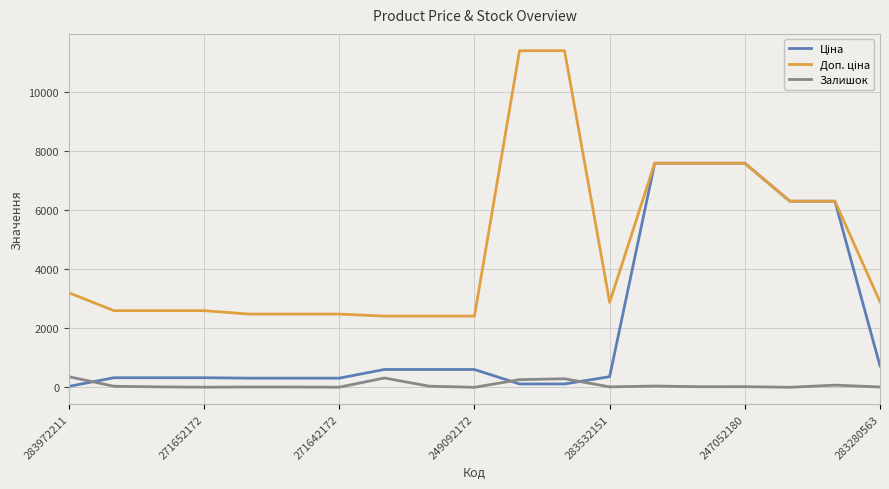

What is the average value of the Доп. ціна series?

4720.8